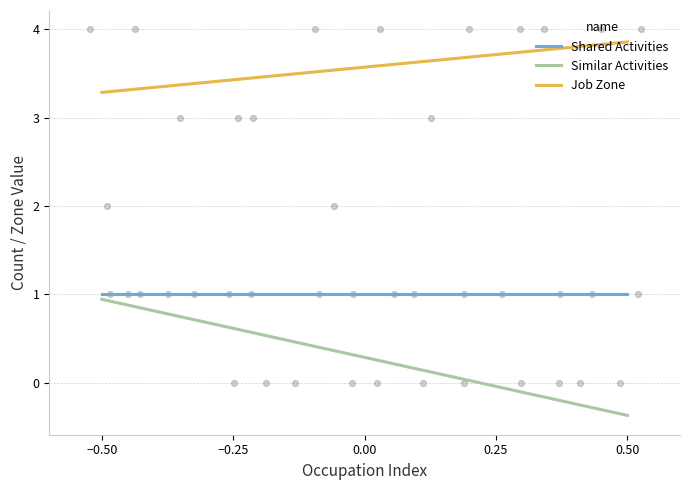

Which series contains the lowest Y value?

Similar Activities